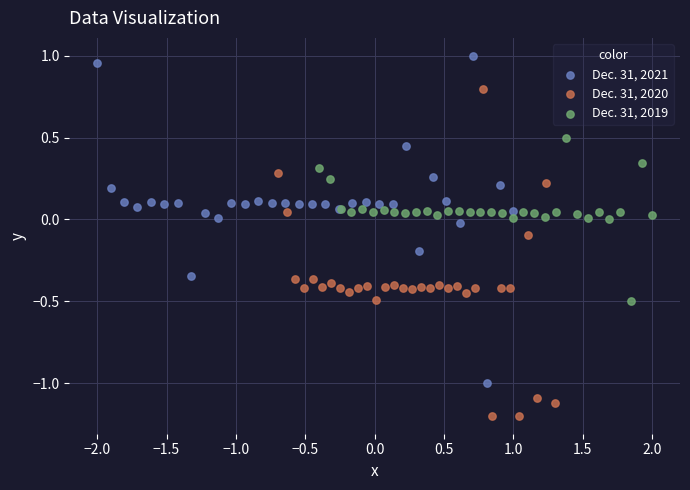

Which series reaches the maximum Y coordinate?

Dec. 31, 2021